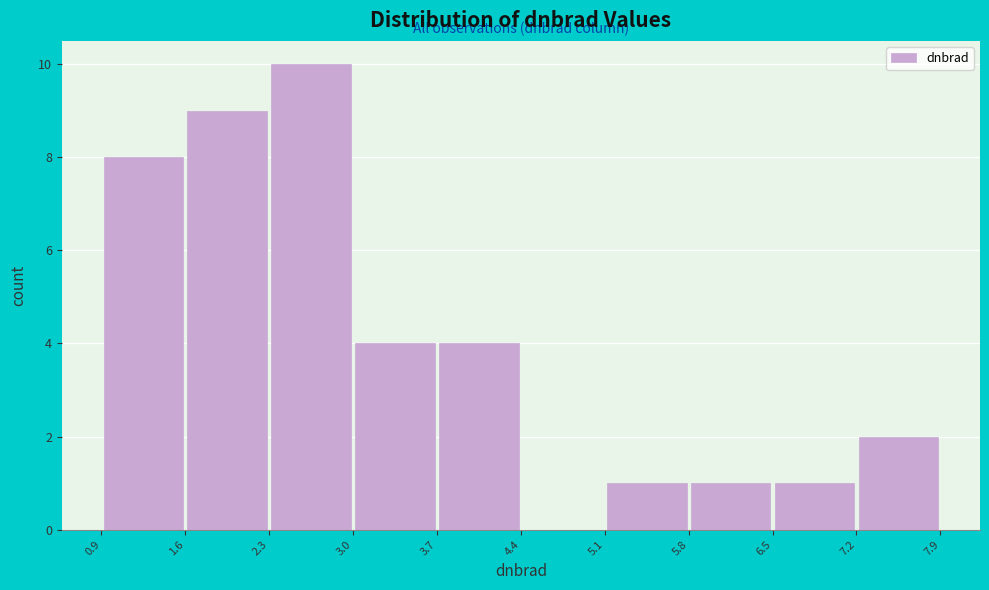

What is the height of the bar covering 5.1 to 5.8 on the x-axis? The values are not printed on the chart, so give them approximately, as read against the axis.

1